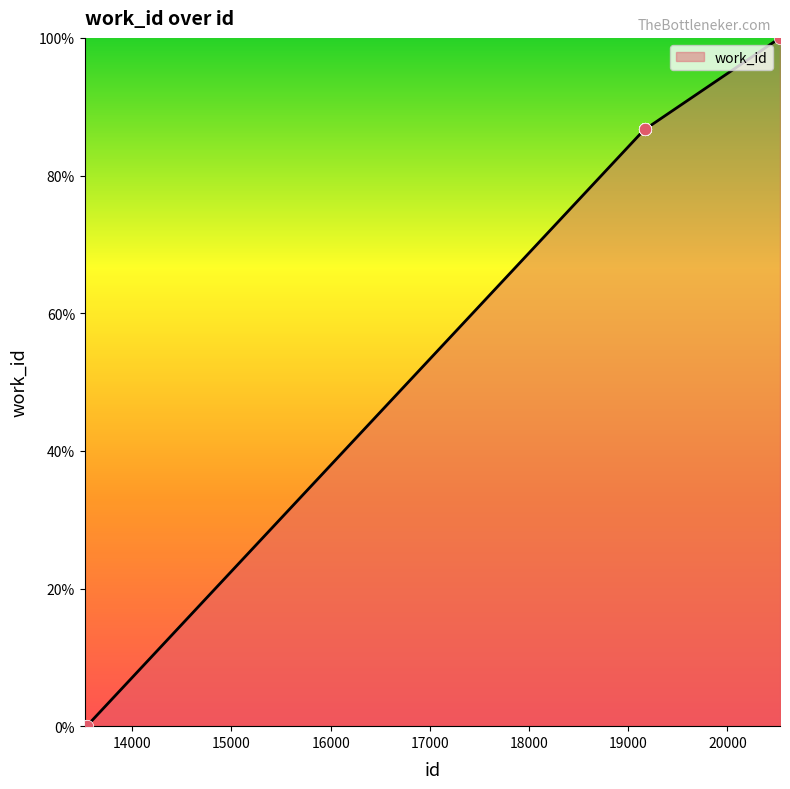

What is the greatest value displayed?

100.0